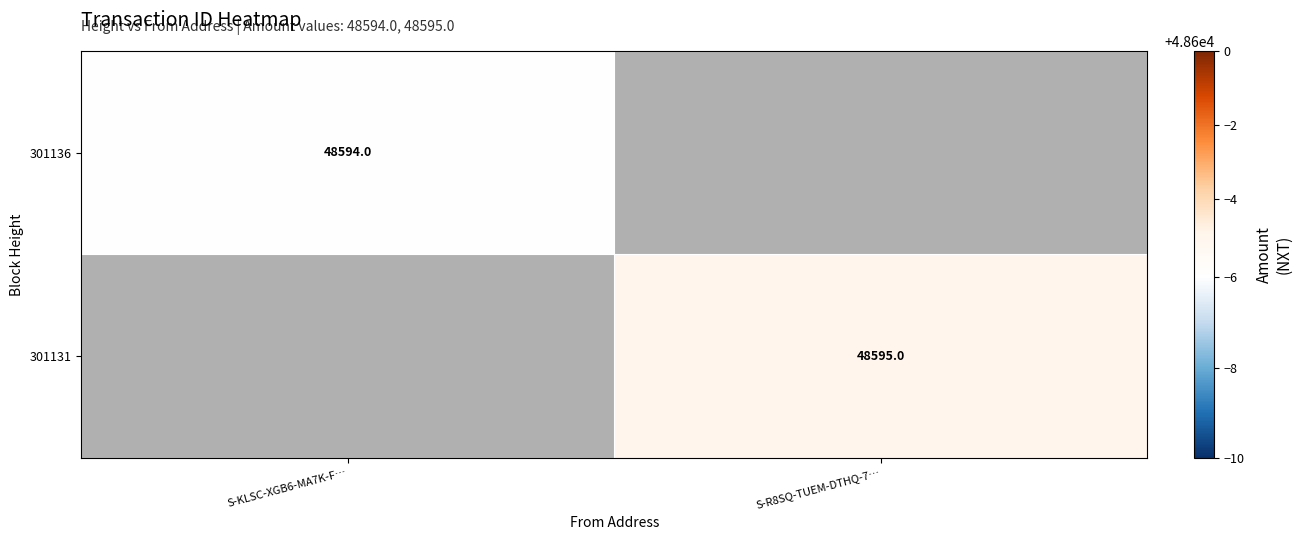

The value of 301136 at S-KLSC-XGB6-MA7K-F… is 48594. True or false?

True